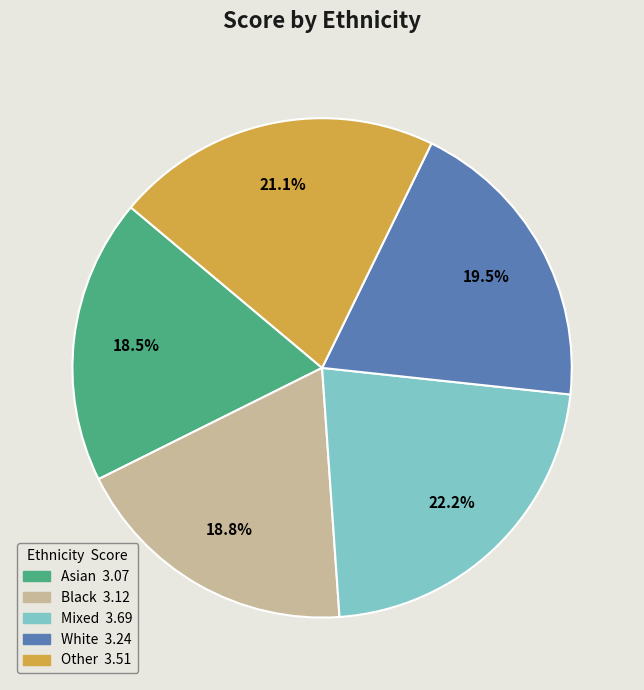

Count the number of slices in the pie.

5